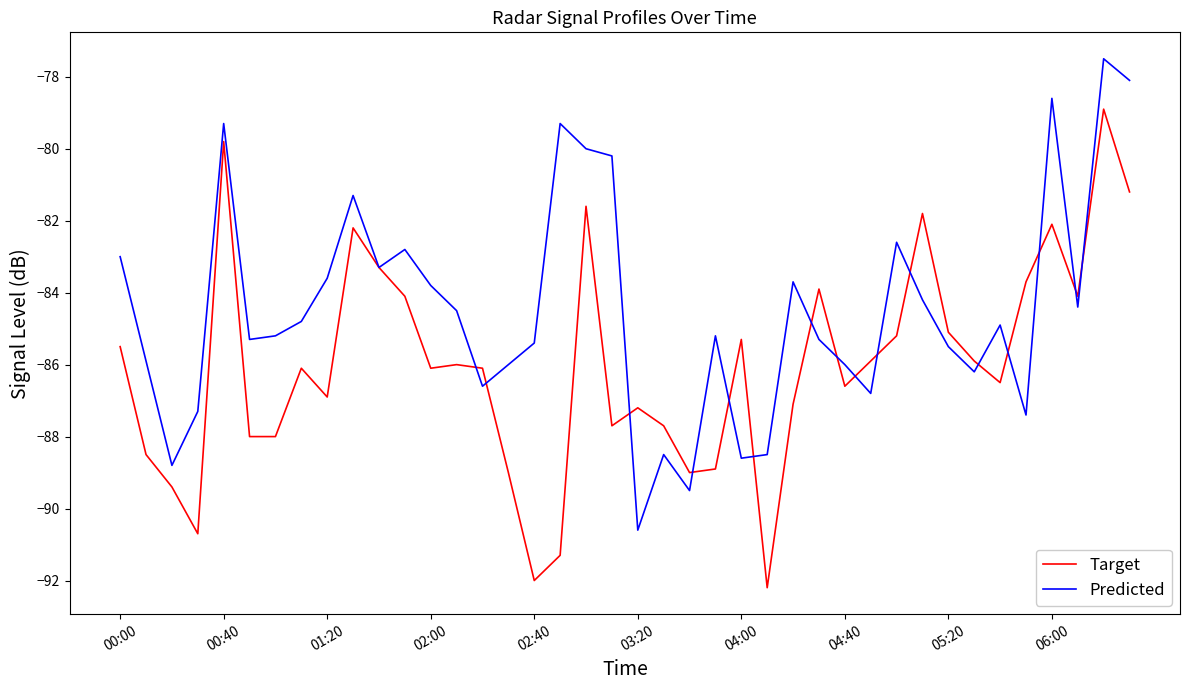

What is the minimum value for Predicted?

-90.6